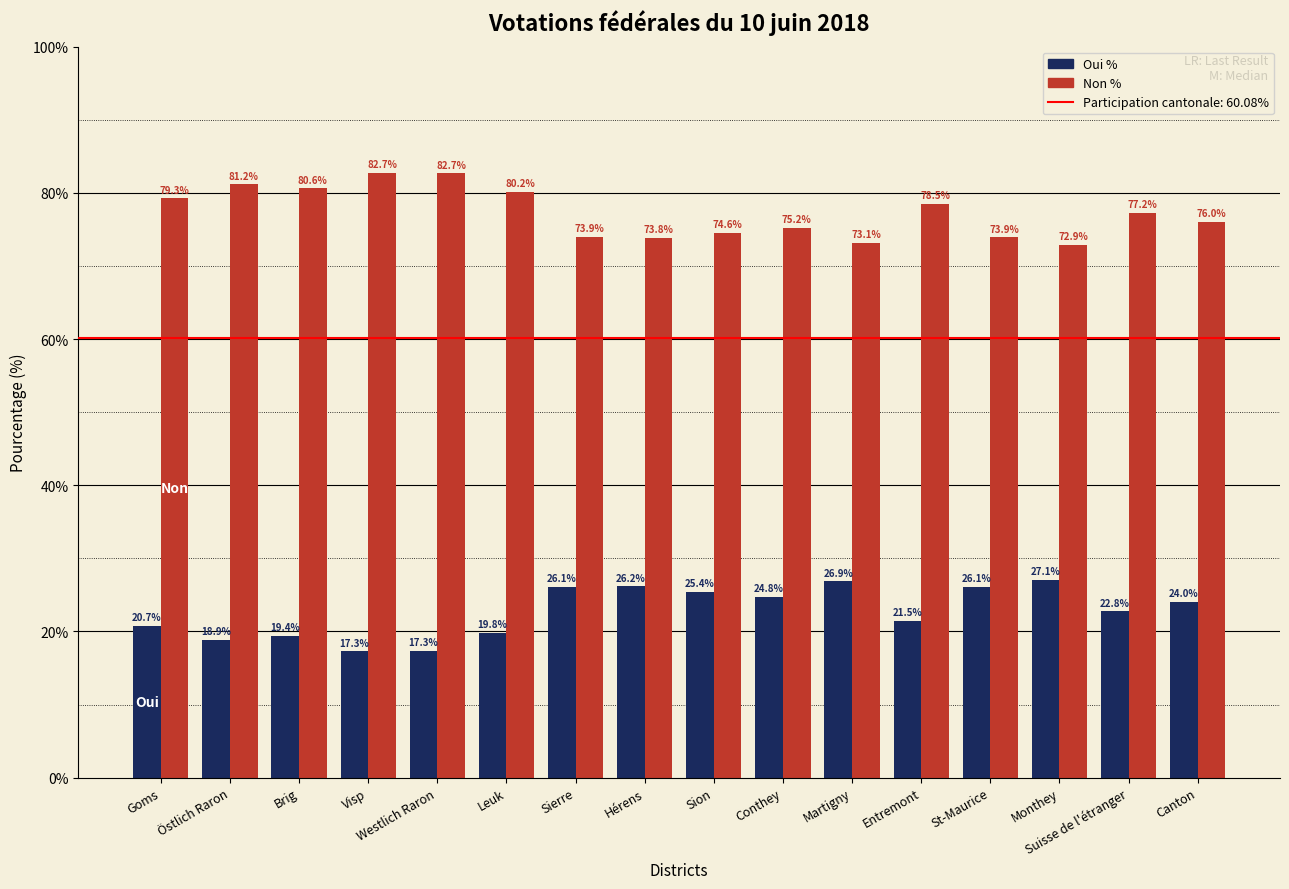

Does the chart contain stacked bars?

No